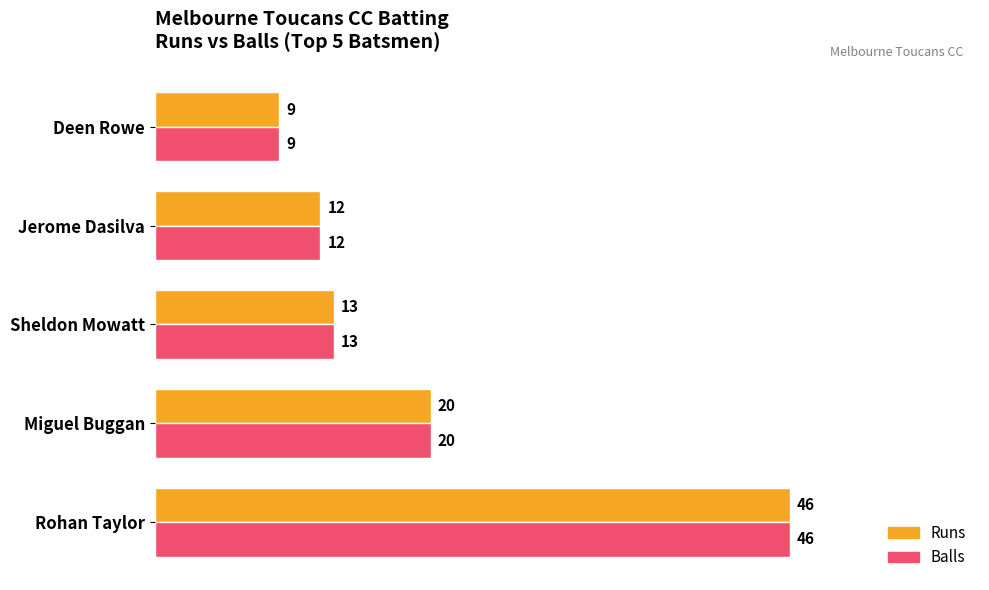

What is the difference between the second highest and second lowest values in the Balls series?

8